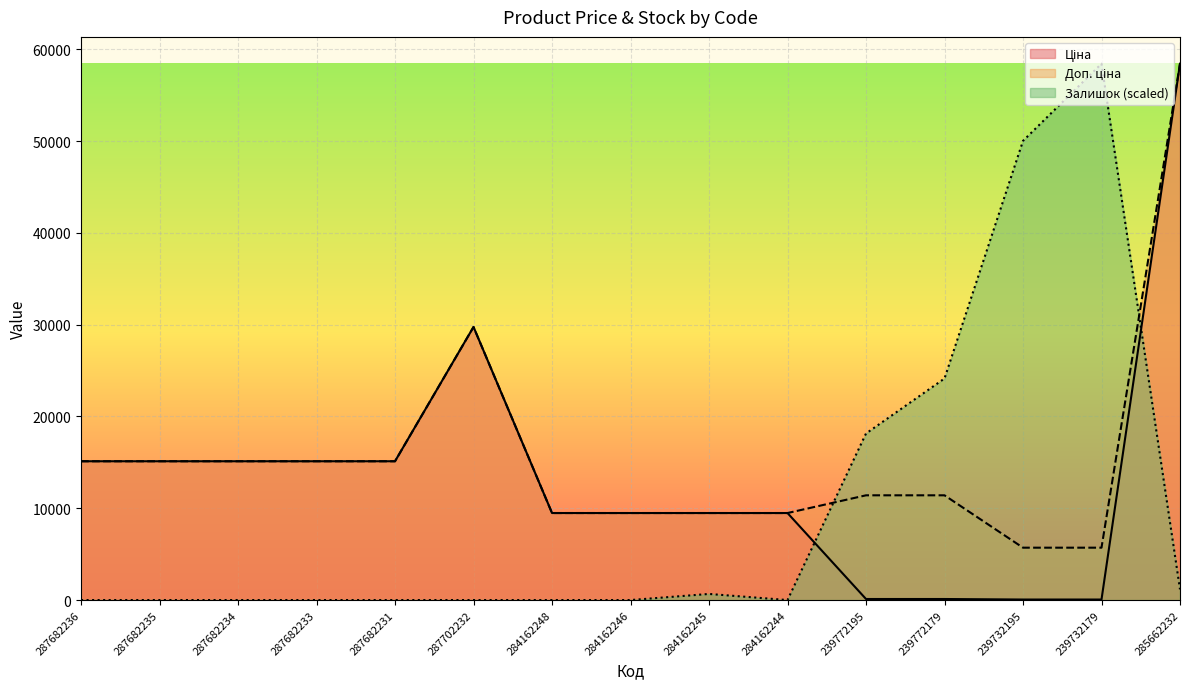

True or false: Ціна and Доп. ціна intersect in this chart.

False